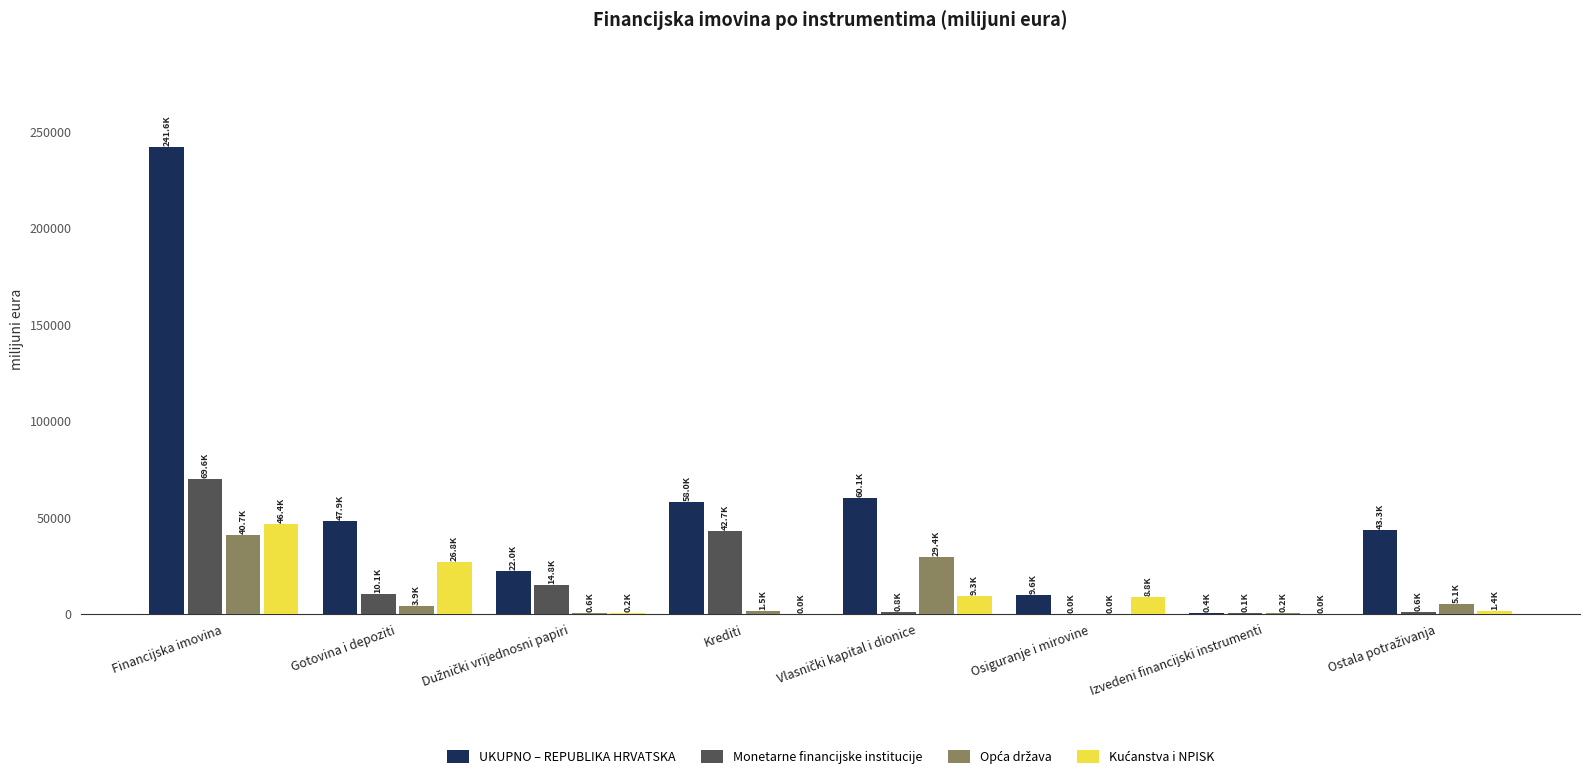

True or false: Monetarne financijske institucije has a value of 42726.0 at Krediti.

True